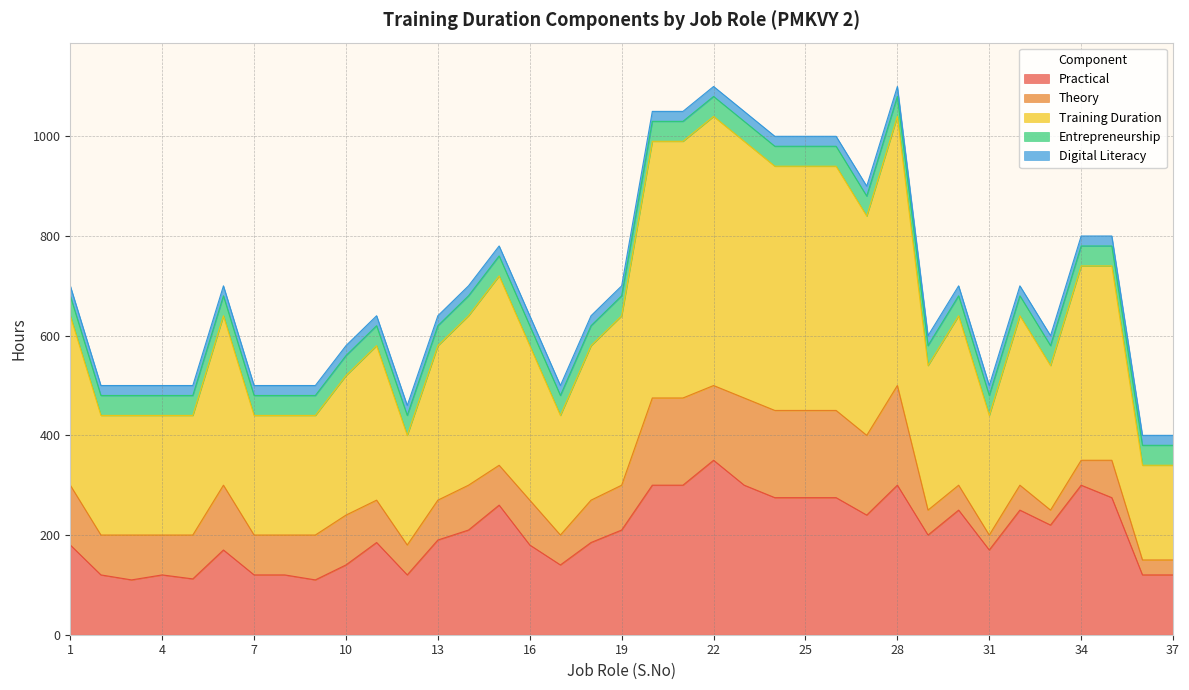

True or false: Digital Literacy and Entrepreneurship intersect in this chart.

False